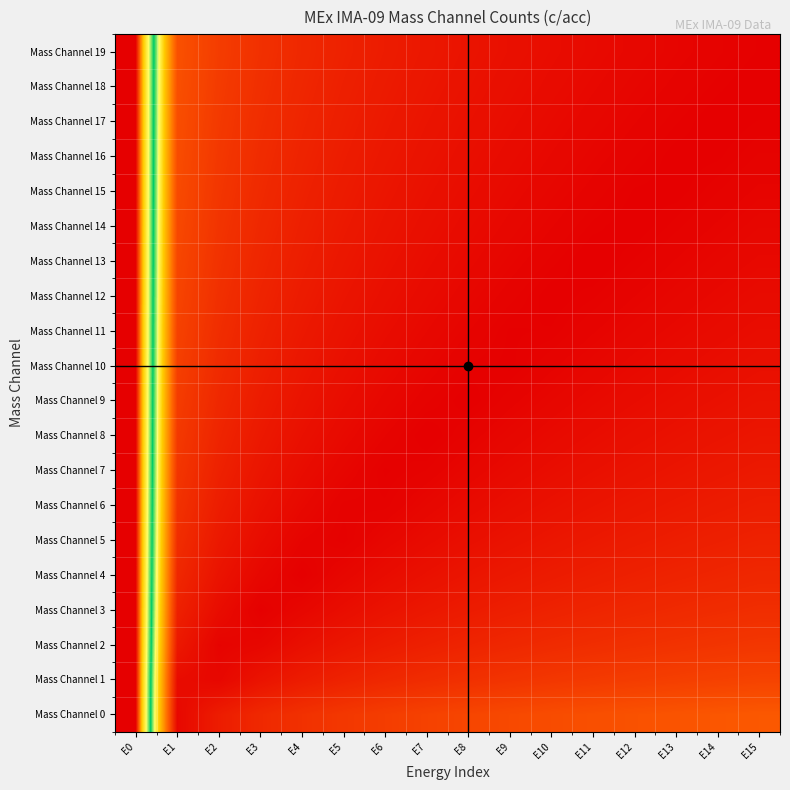

What is the spread (max minus min) of values at E2?

0.1